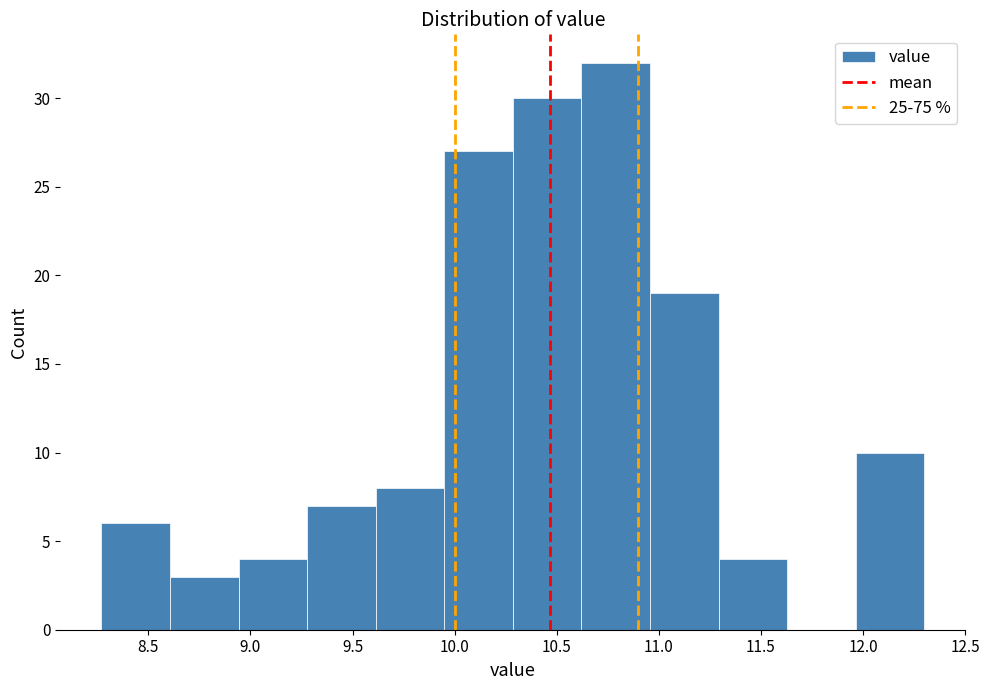

Reading left to right, list every bar in this chart as the range it spans on the x-axis followed by its height. Neither the bar edges nor the heights are printed on the chart, so give them approximately, as read against the axes.

8.25 to 8.60: 6
8.60 to 8.95: 3
8.95 to 9.30: 4
9.30 to 9.60: 7
9.60 to 9.95: 8
9.95 to 10.30: 27
10.30 to 10.60: 30
10.60 to 10.95: 32
10.95 to 11.30: 19
11.30 to 11.65: 4
11.65 to 11.95: 0
11.95 to 12.30: 10